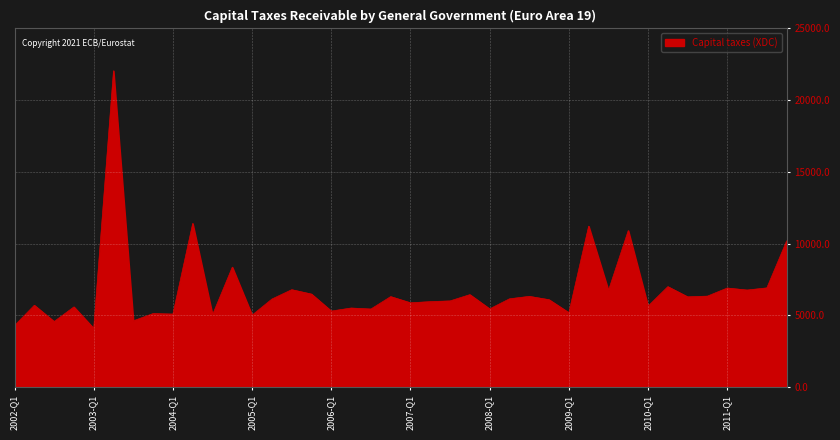

What is the smallest value displayed?

4093.1